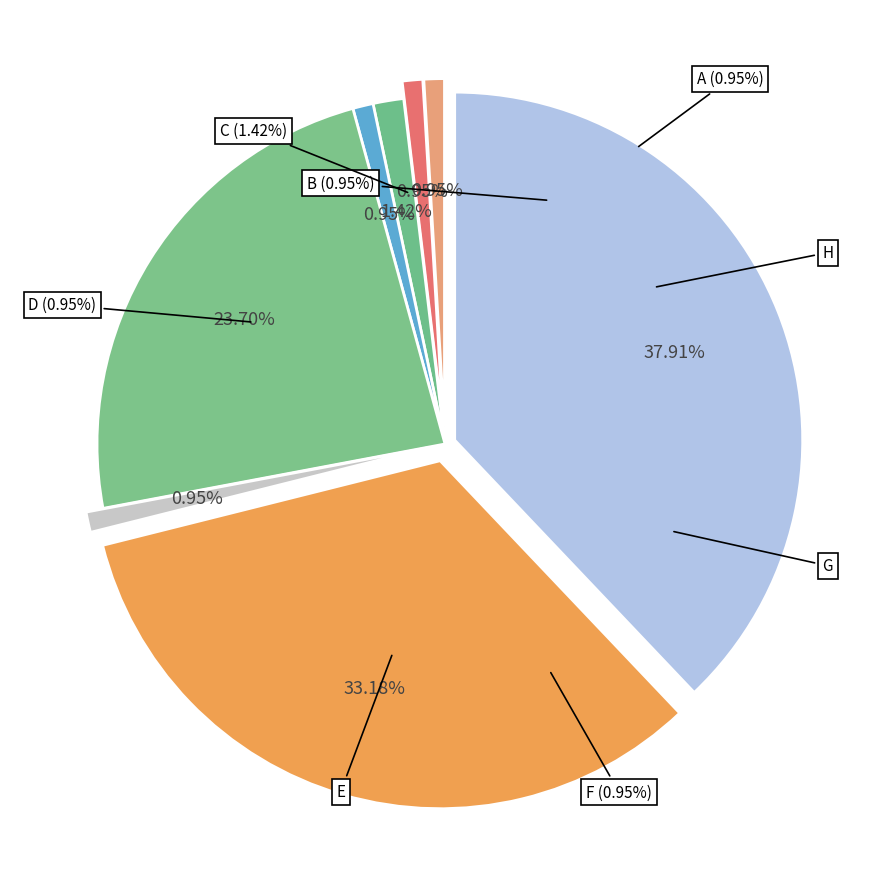

To the nearest percent, what percentage of the pie is A?

1%